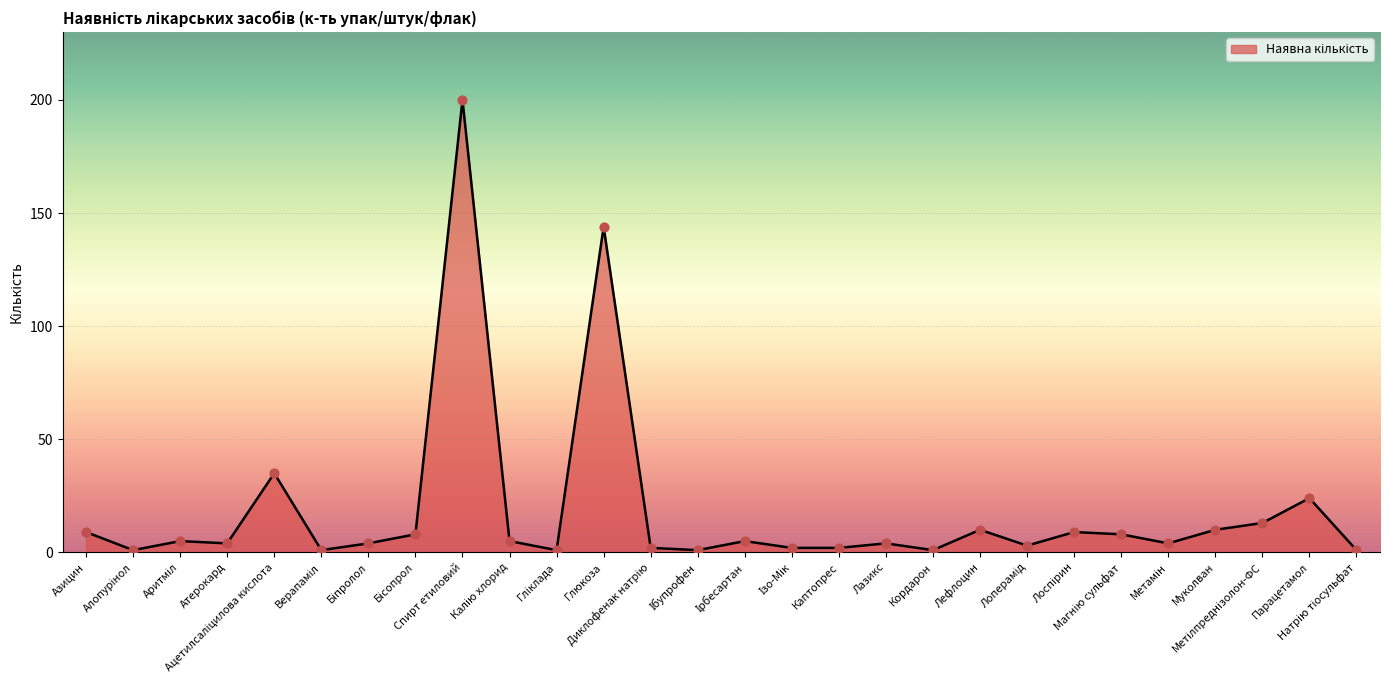

What is the difference between the maximum and minimum values?

199